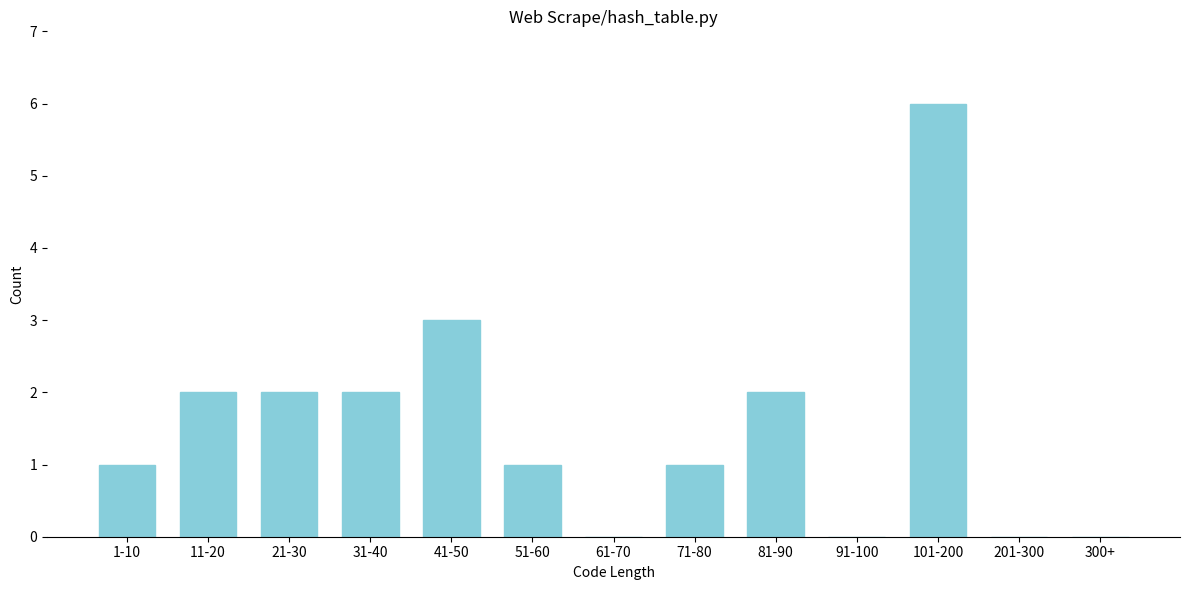

Reading left to right, extract all data points from this chart.

1-10=1	11-20=2	21-30=2	31-40=2	41-50=3	51-60=1	61-70=0	71-80=1	81-90=2	91-100=0	101-200=6	201-300=0	300+=0